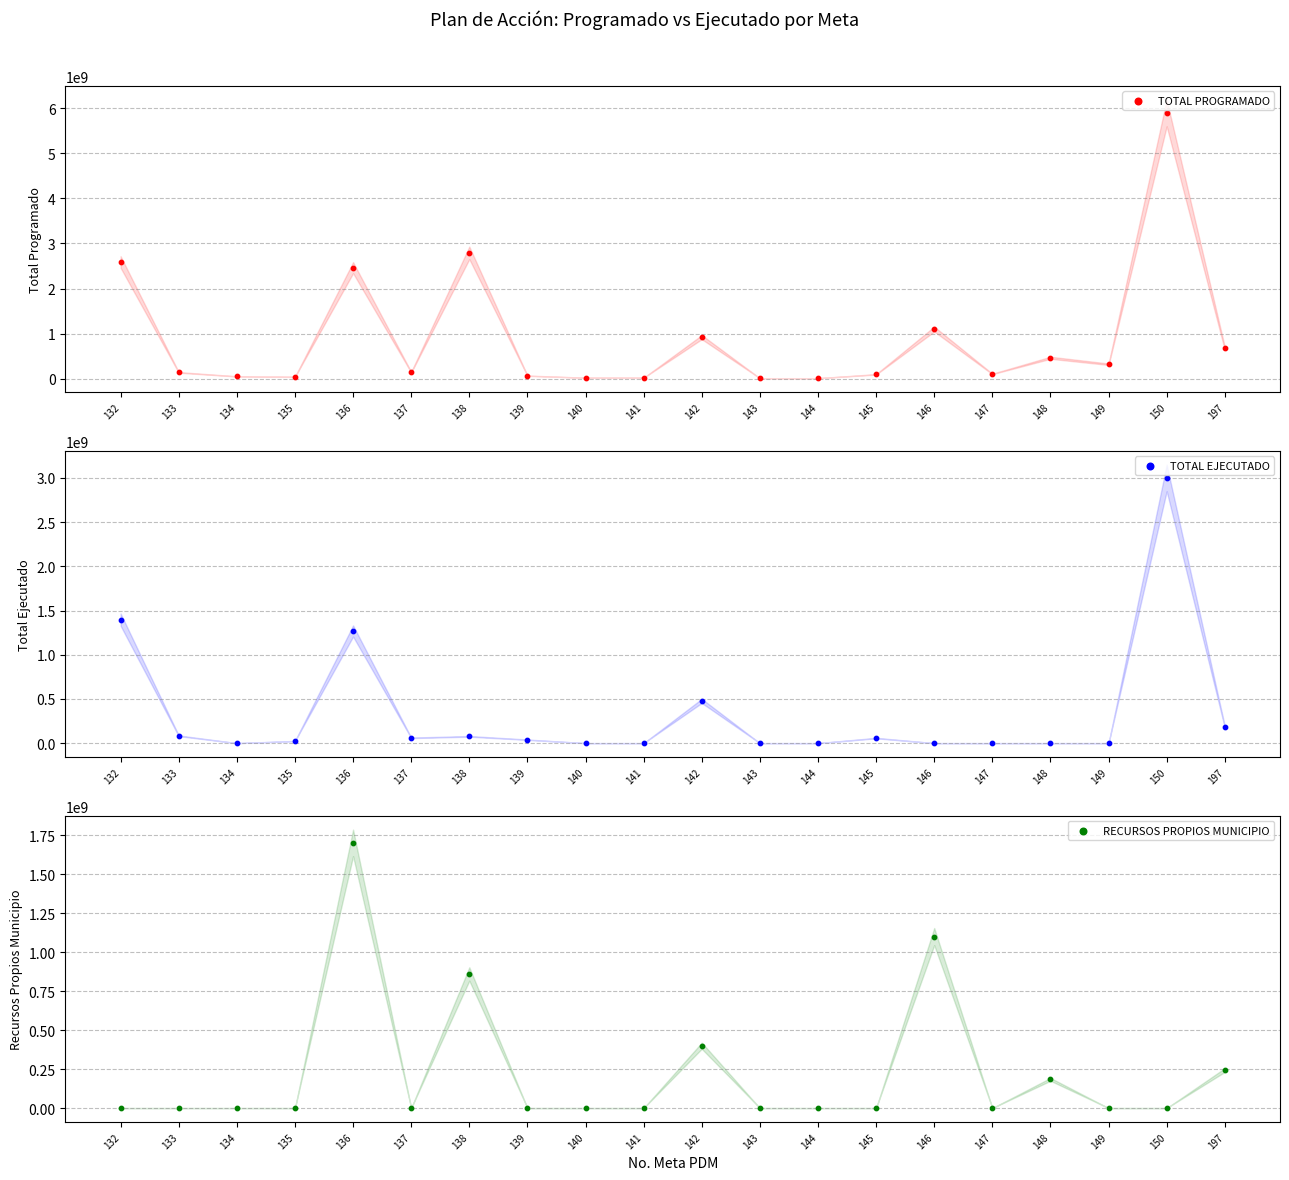

Which series contains the lowest Y value?

TOTAL EJECUTADO